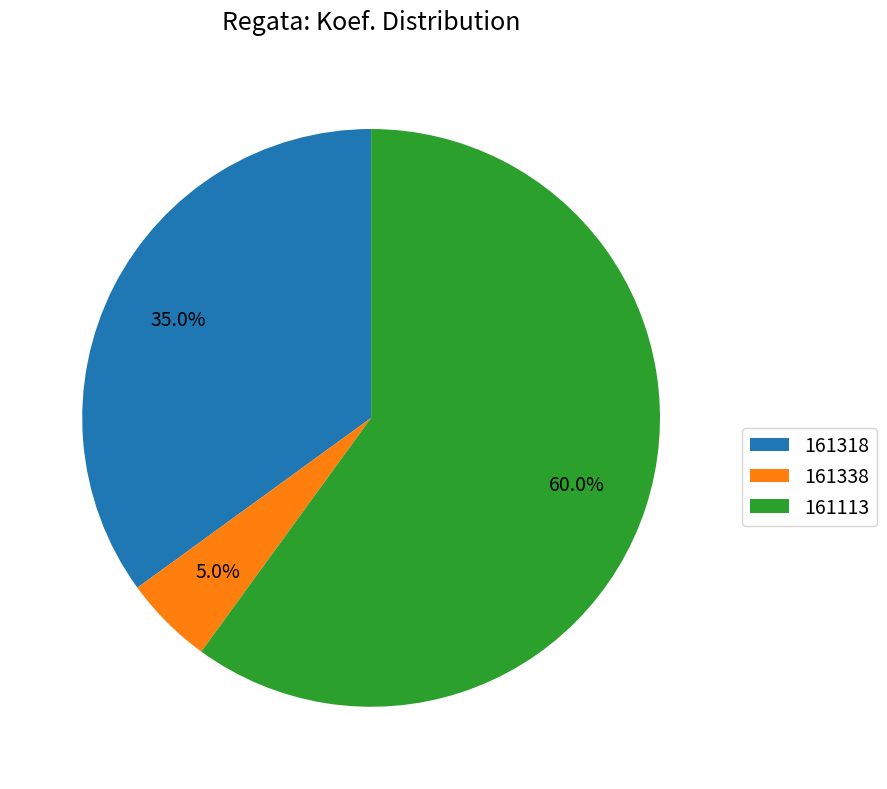

Which slice represents more than half of the pie?

161113